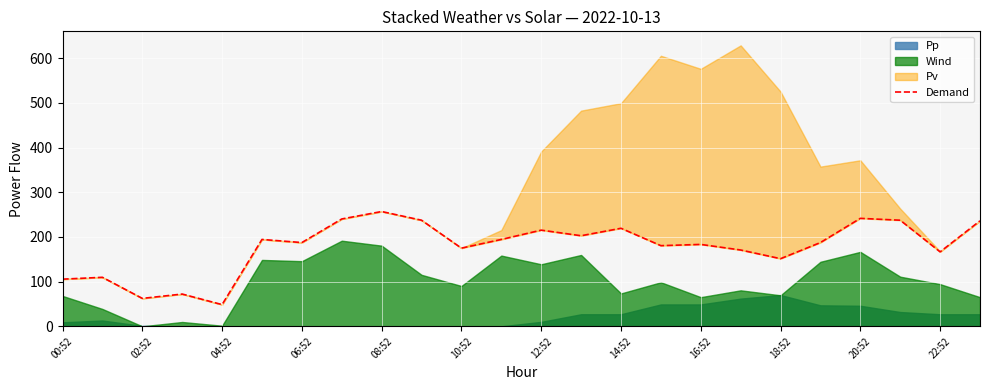

How many data points are less than 187?

11